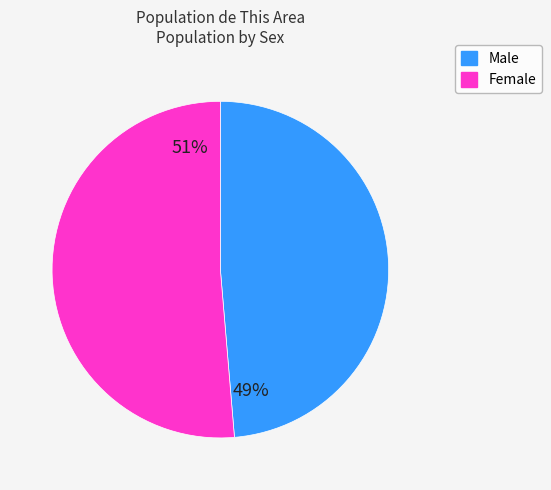

Is the sum of Female and Male greater than half?

Yes